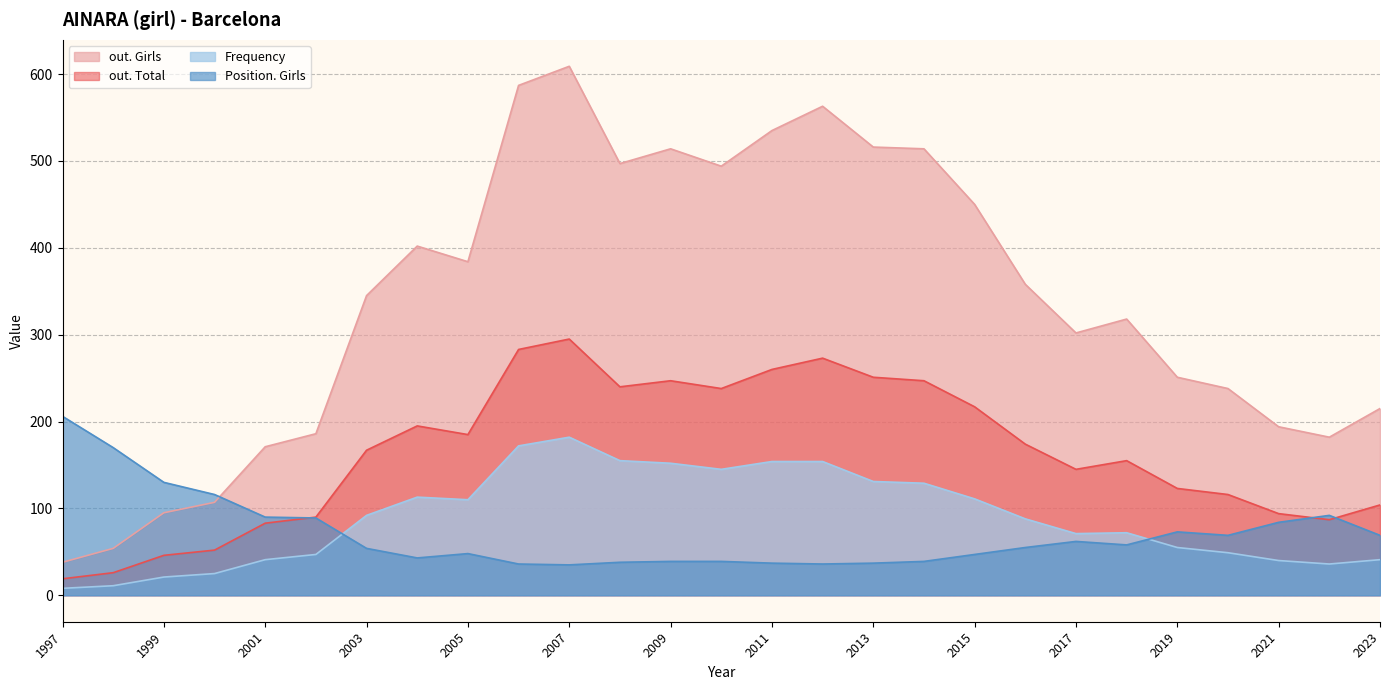

What is the minimum value for out. Total?

19